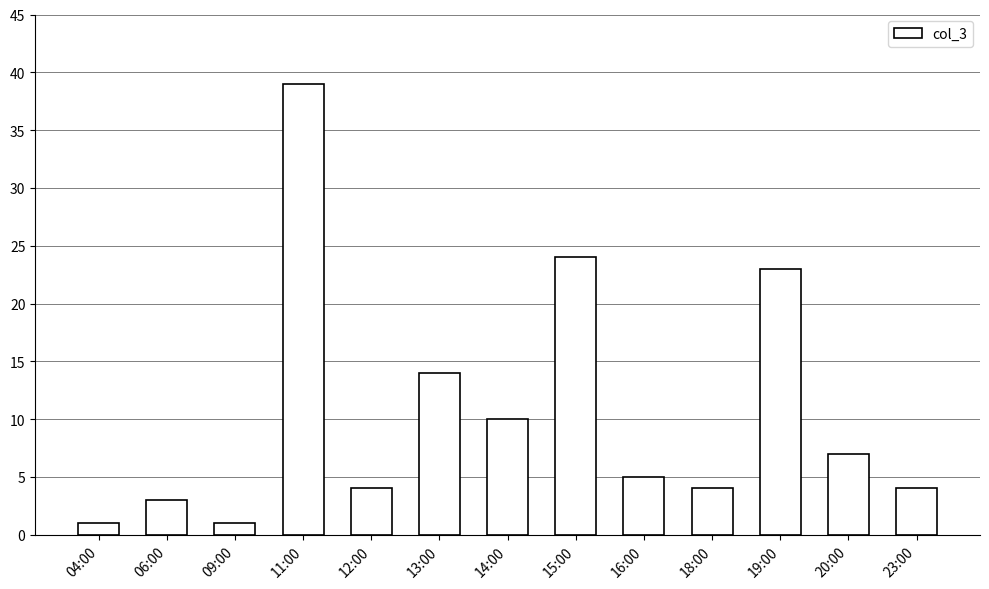

Reading left to right, what are all the values shown in this chart?

04:00=1	06:00=3	09:00=1	11:00=39	12:00=4	13:00=14	14:00=10	15:00=24	16:00=5	18:00=4	19:00=23	20:00=7	23:00=4